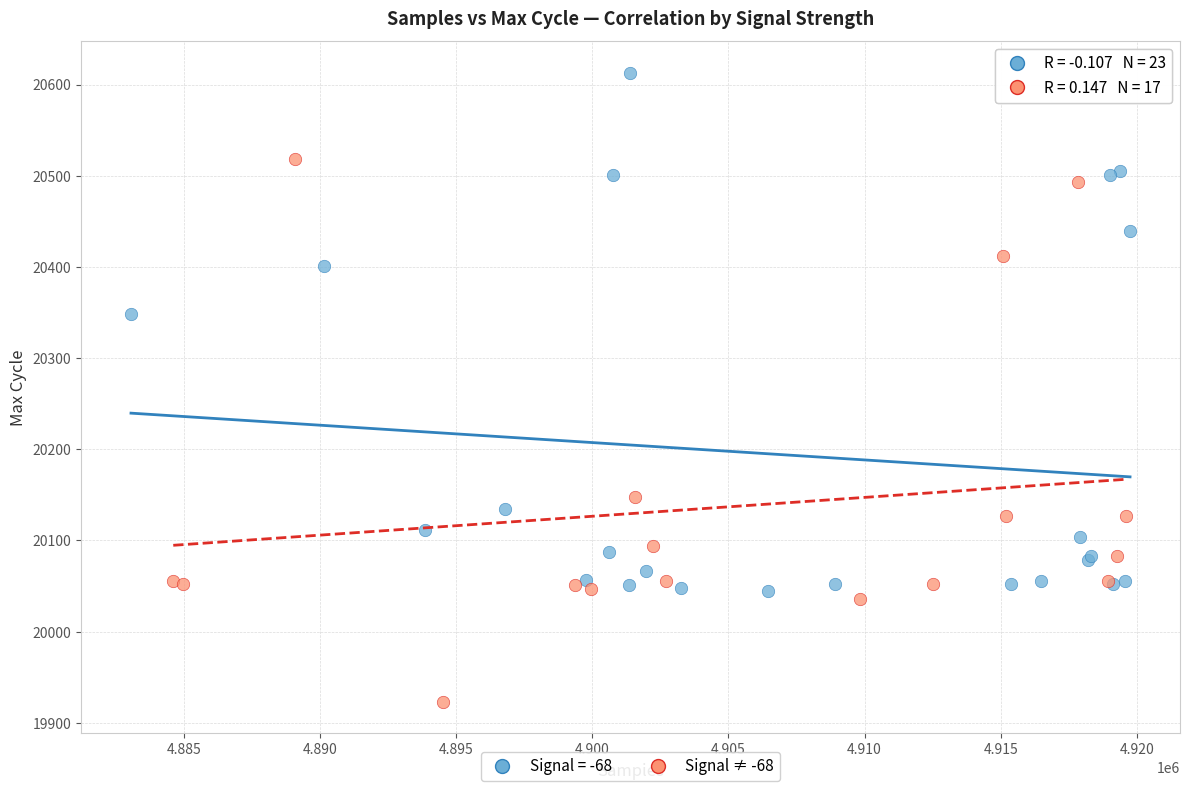

Which series reaches the minimum Y coordinate?

Signal ≠ -68